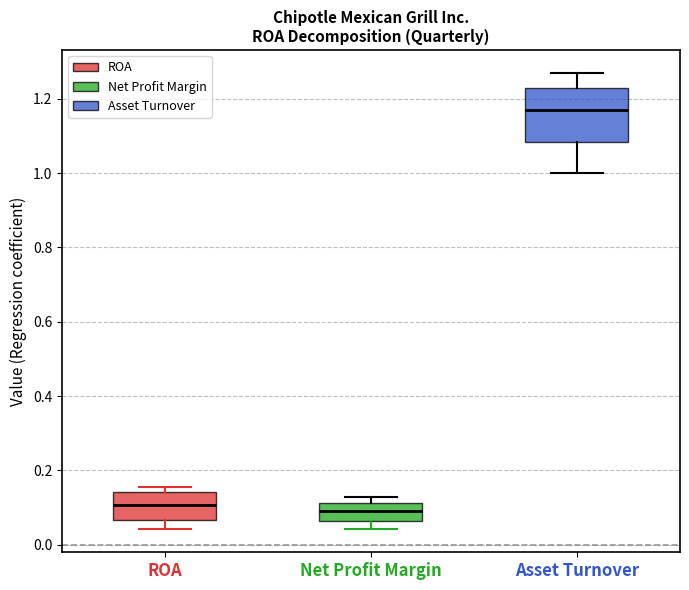

Which box's median line is the highest?

Asset Turnover